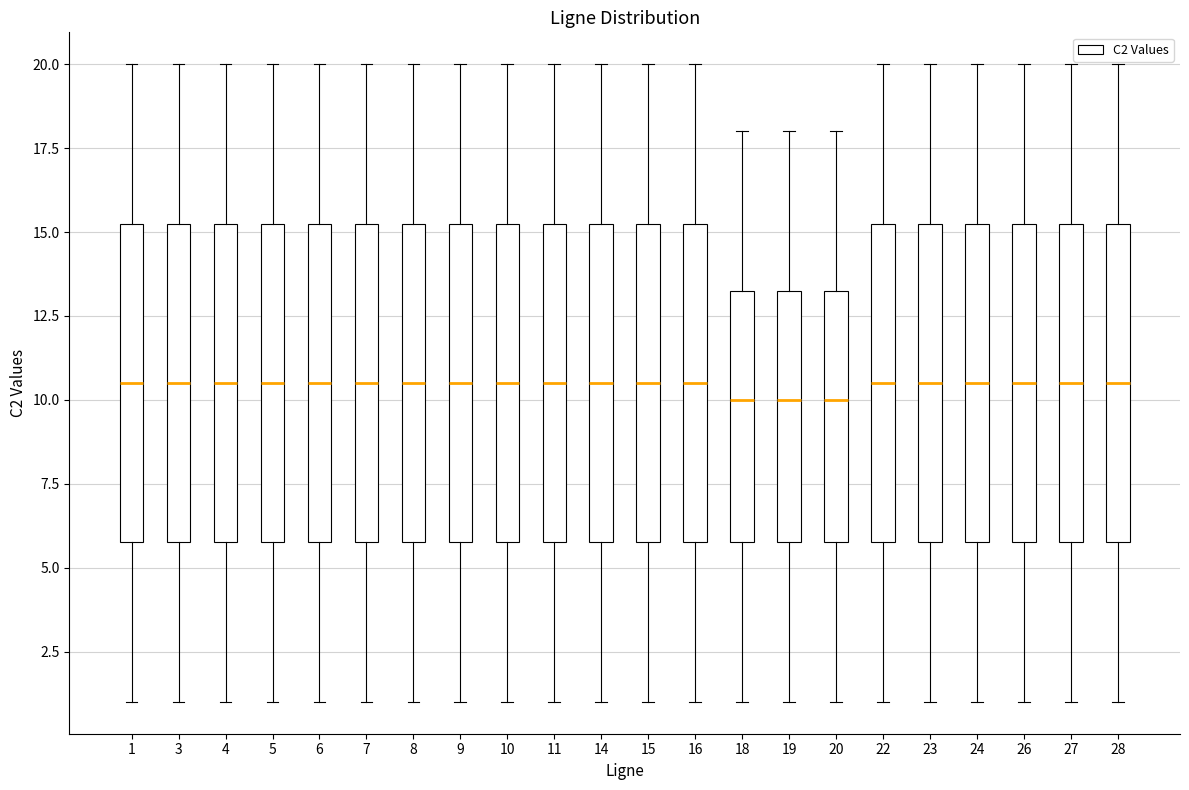

Where is the lower edge of the box at x = 19 on the y-axis? The values are not printed on the chart, so give them approximately, as read against the axis.

6.0